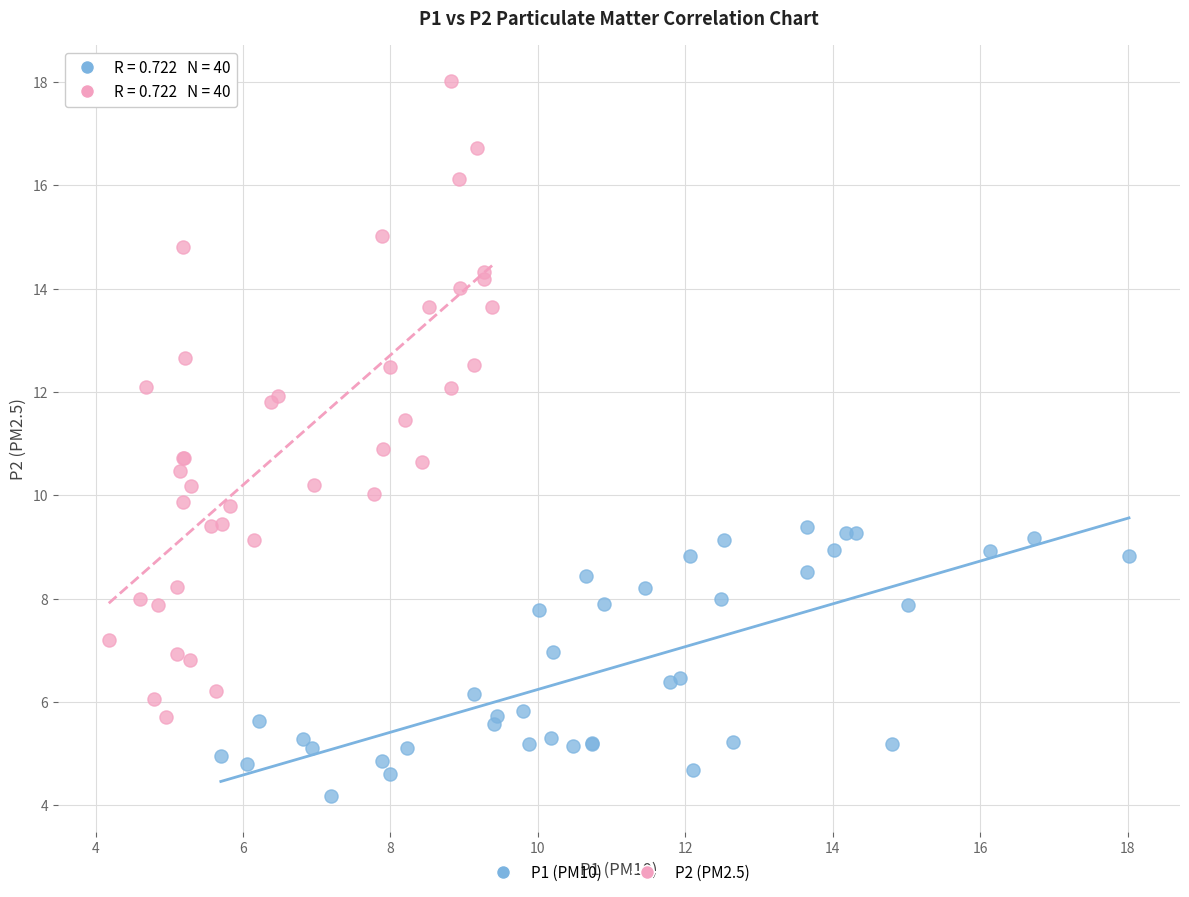

Which series contains the lowest Y value?

P1 (PM10)